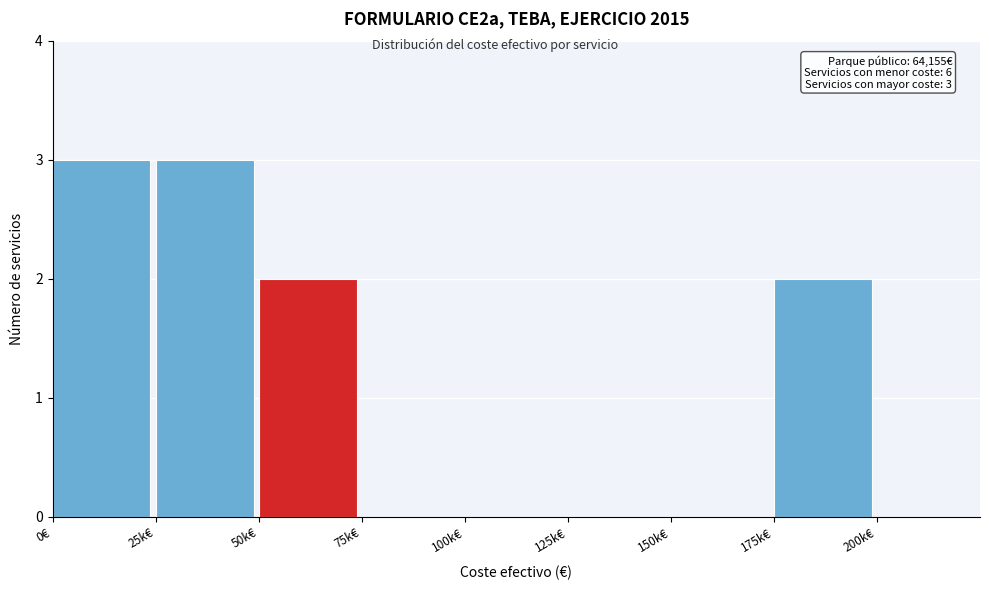

Reading left to right, extract all data points from this chart.

0€=3	25k€=3	50k€=2	75k€=0	100k€=0	125k€=0	150k€=0	175k€=2	200k€=0